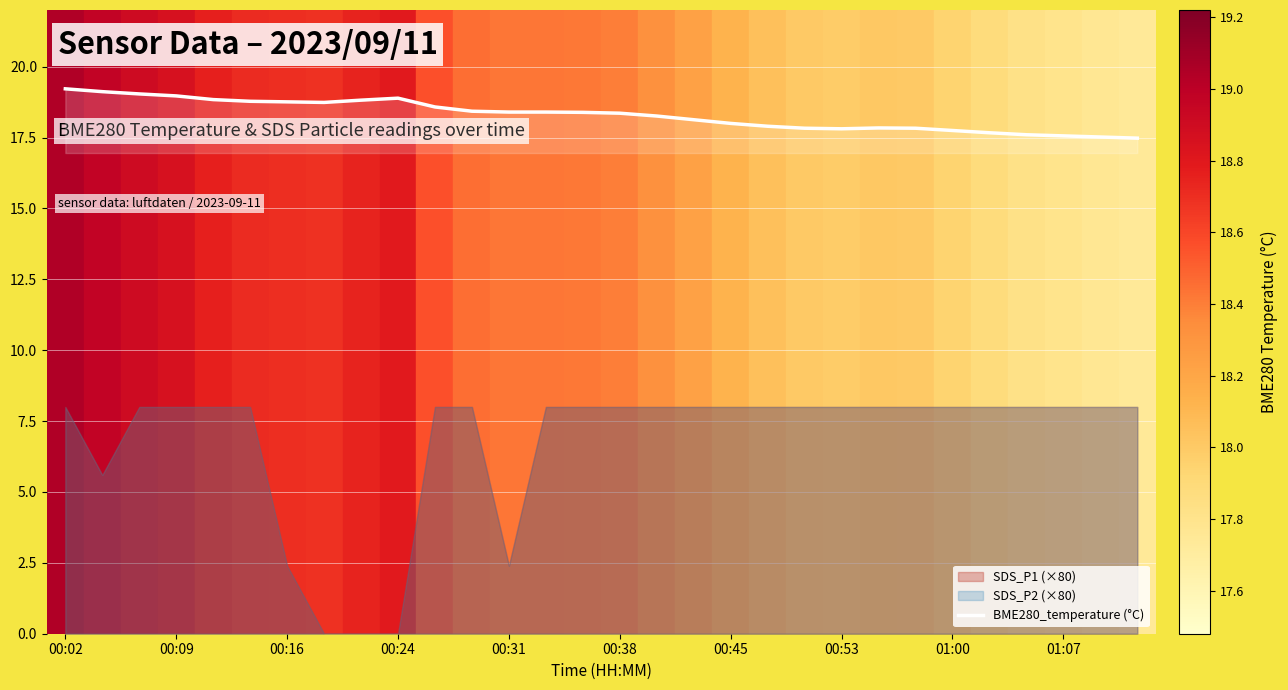

What is the maximum value for BME280_temperature (°C)?

19.2